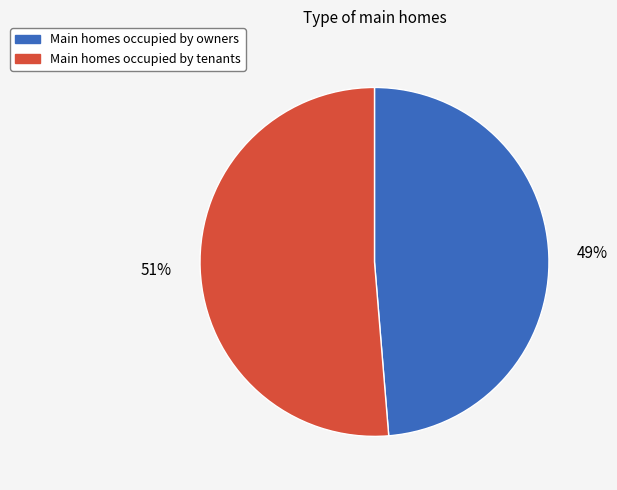

Is there any slice that represents more than half of the pie?

Yes